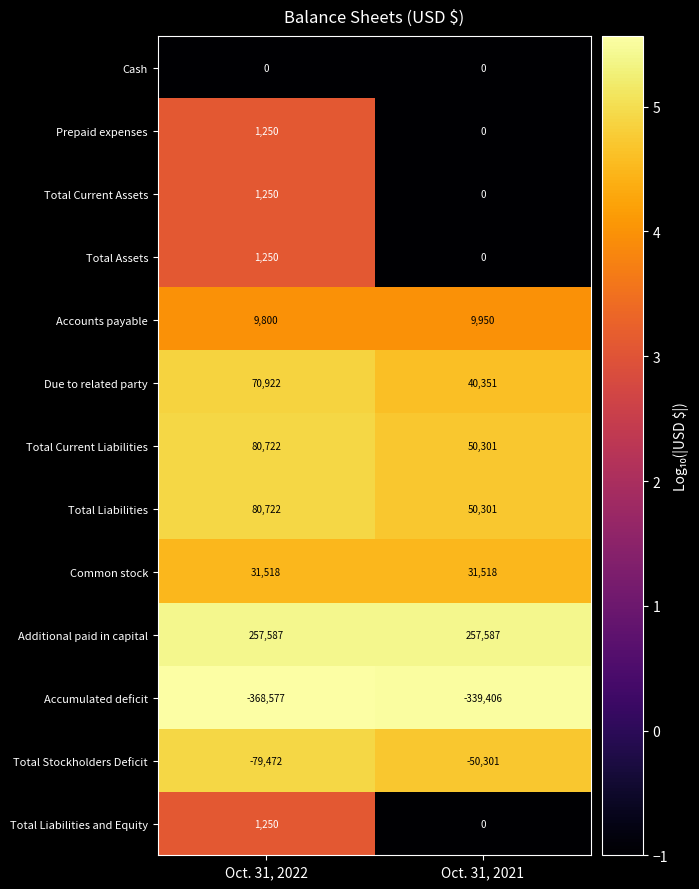

Count the number of data series in this chart.

13